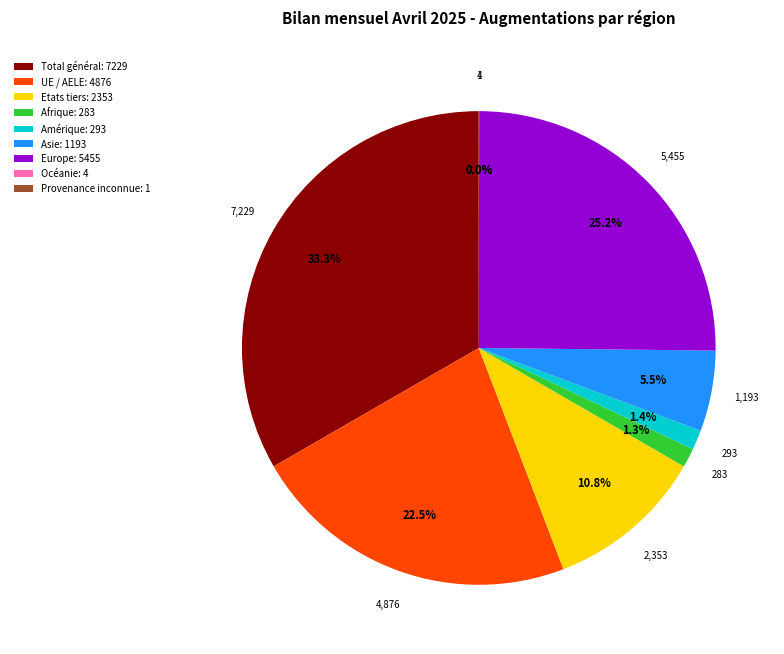

Does any single category account for the majority?

No